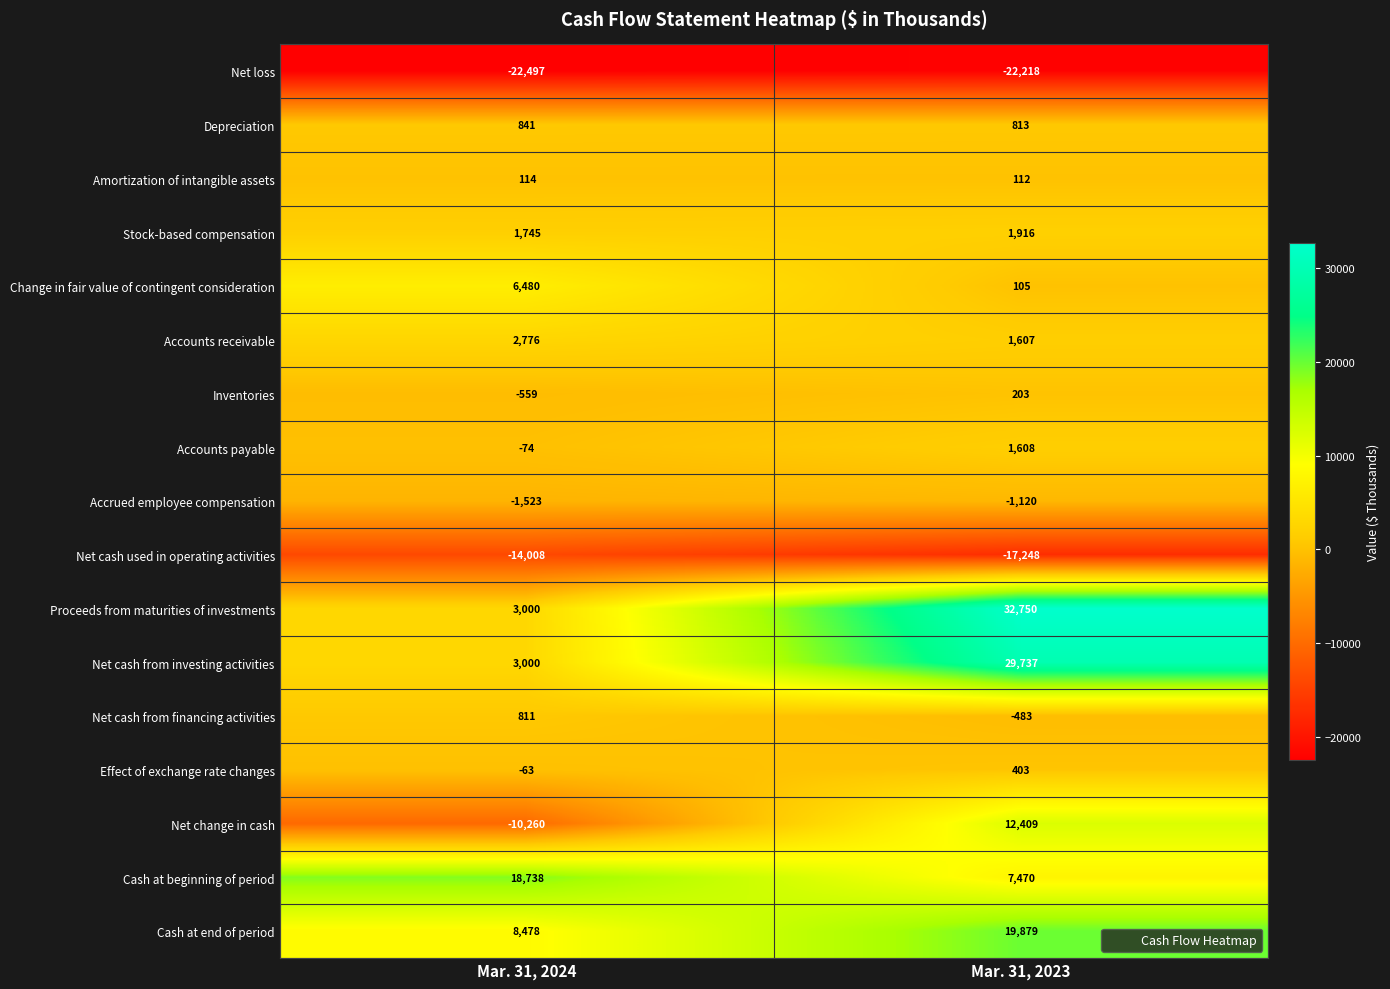

Which category has the lowest value across all series?

Mar. 31, 2024